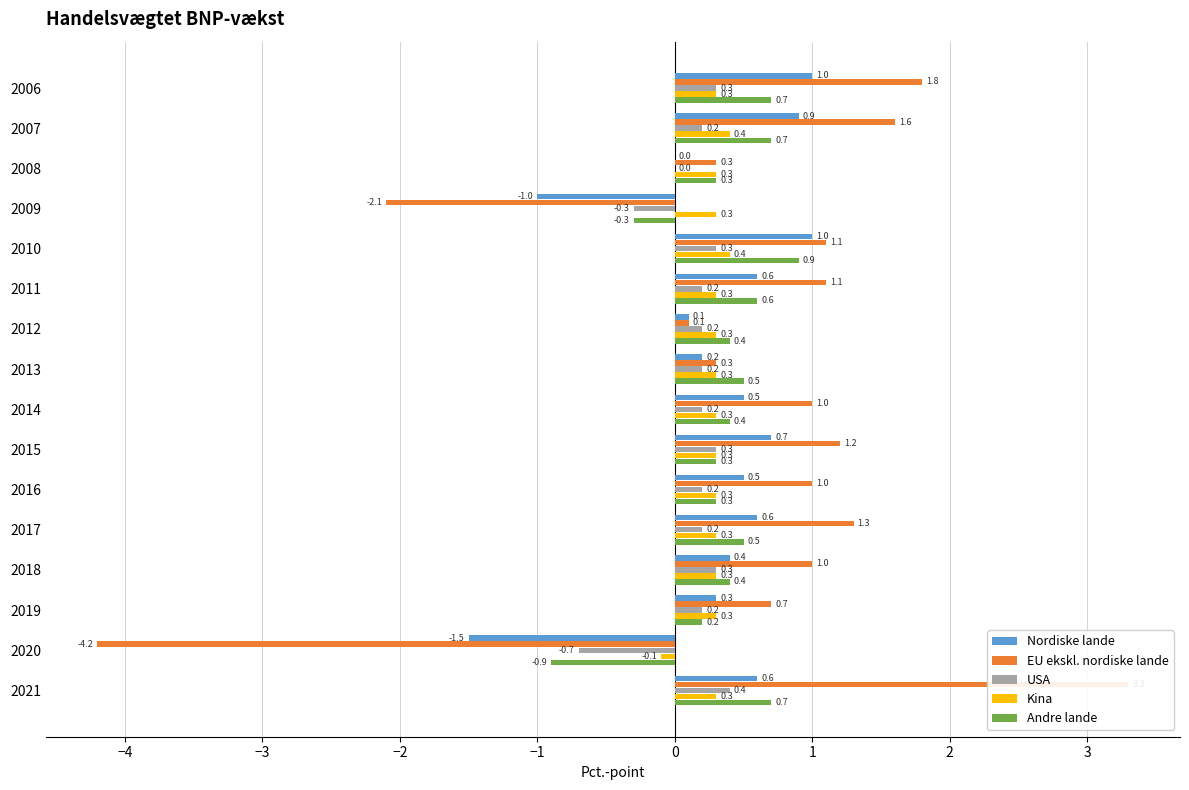

What are all the series names shown in the legend?

Nordiske lande, EU ekskl. nordiske lande, USA, Kina, Andre lande